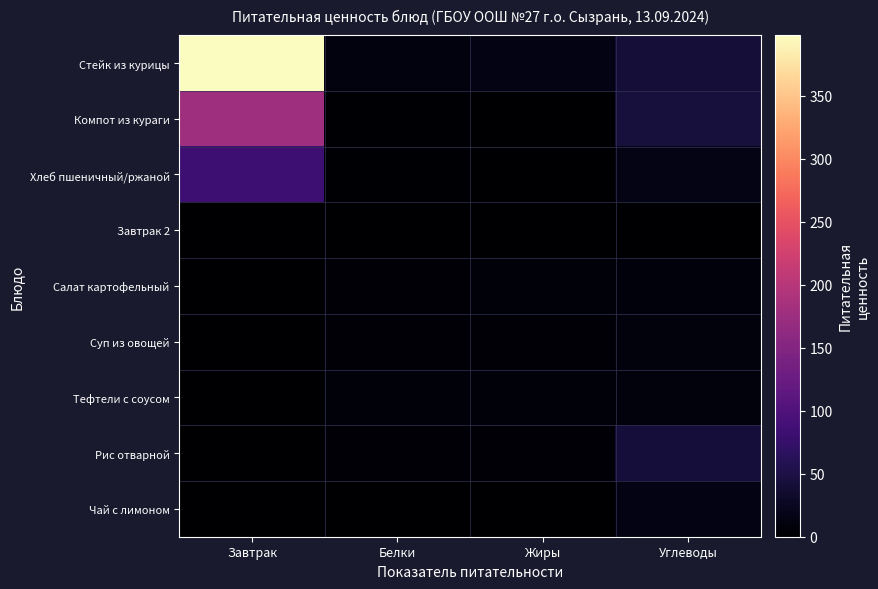

At which category does the chart reach its minimum across all series?

Жиры